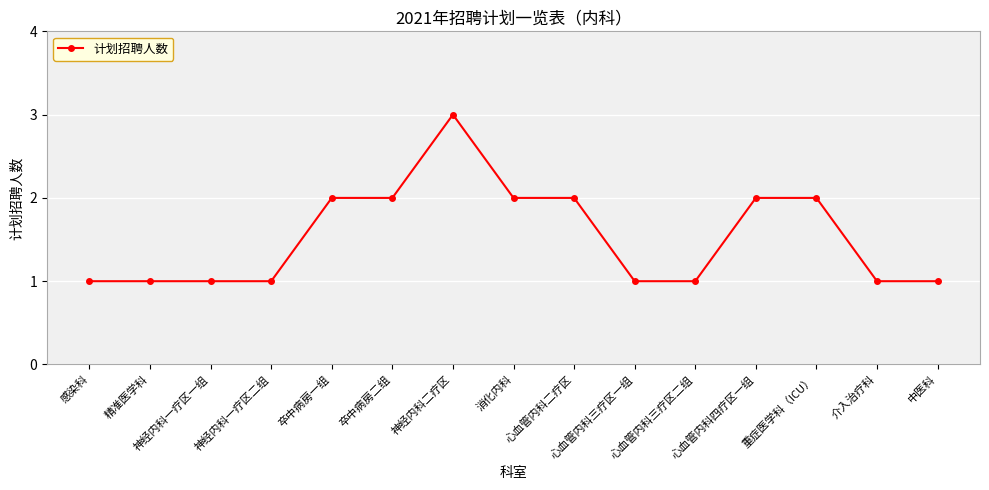

How many lines are shown in the chart?

1